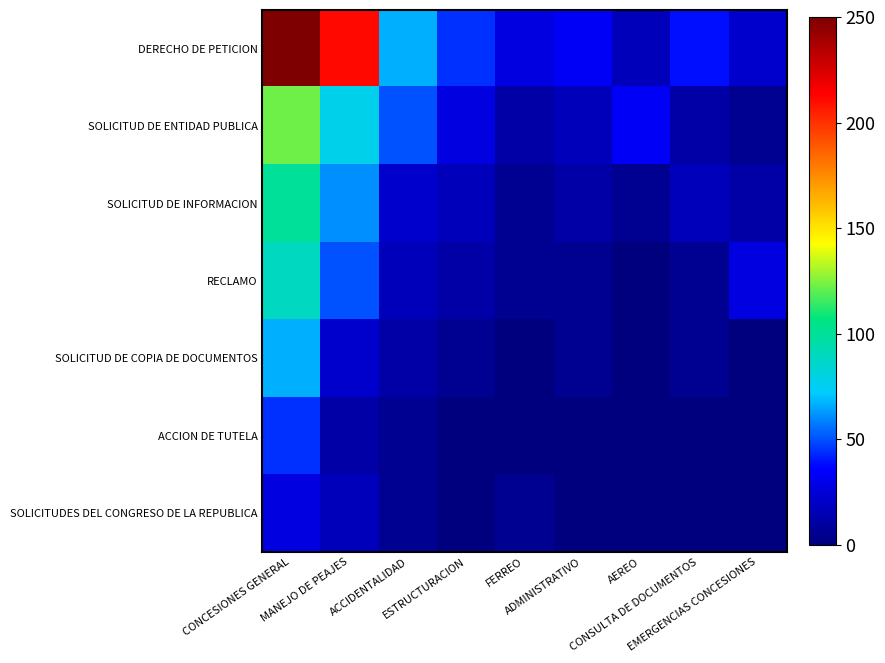

Which series changed the most between MANEJO DE PEAJES and CONSULTA DE DOCUMENTOS?

DERECHO DE PETICION